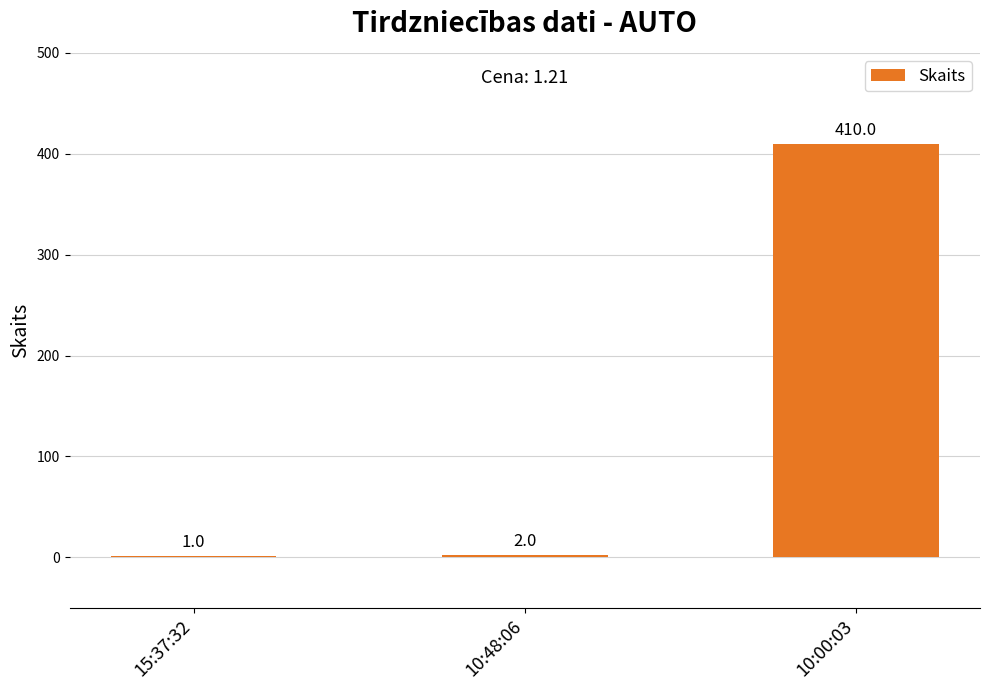

What is the sum of all values?

413